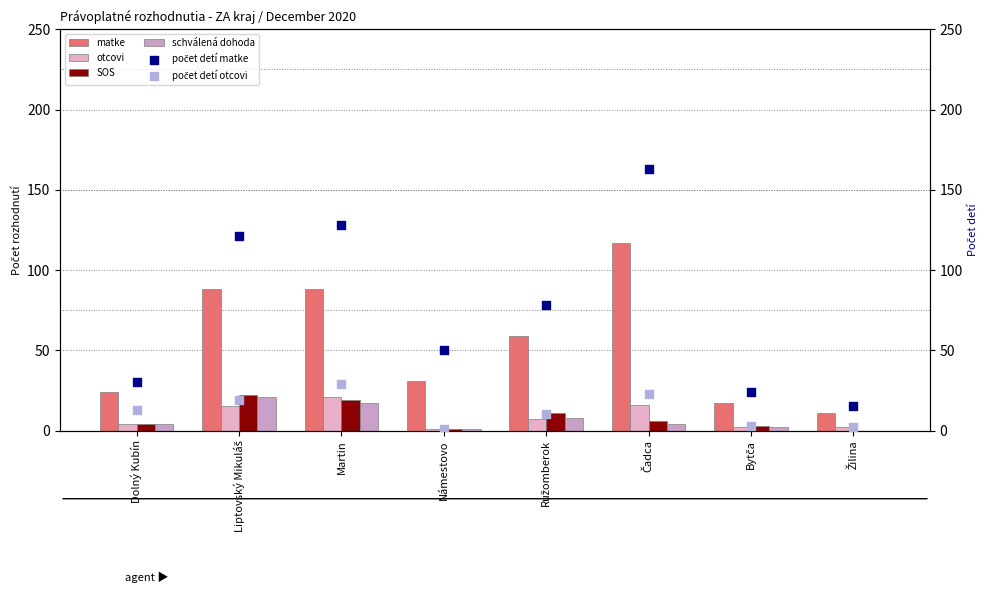

Is the value of schválená dohoda at Bytča greater than the value of otcovi at Námestovo?

Yes